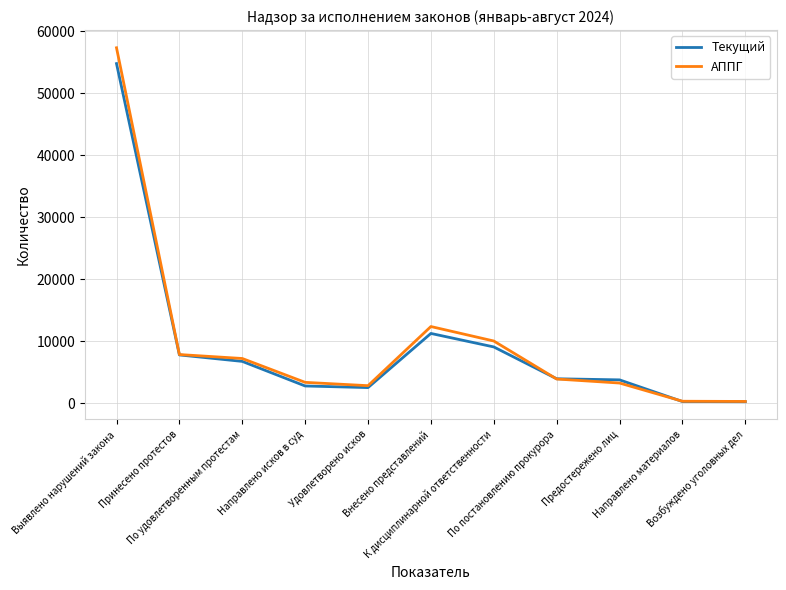

Rank the series by their maximum value, from lowest to highest.

Текущий, АППГ